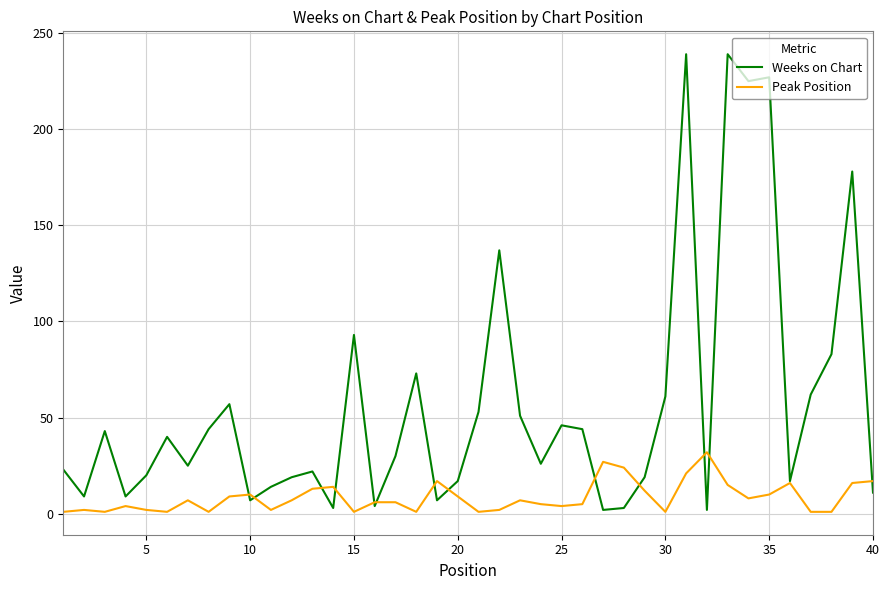

True or false: Weeks on Chart has more than 1 points higher than both neighbors.

True